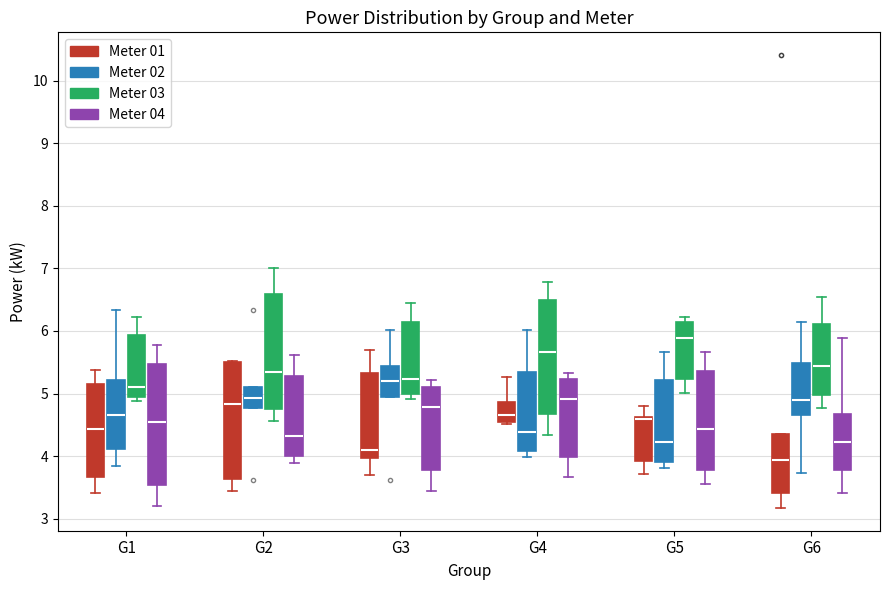

Which box has the lowest median line?

G6 (Meter 01)